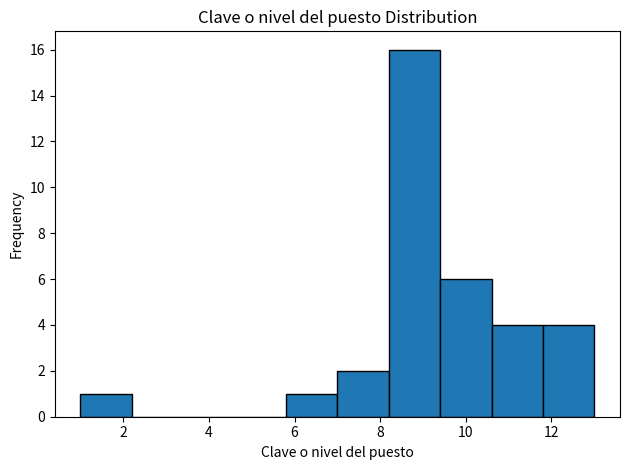

Which range on the x-axis has the tallest bar?

8.2 to 9.4